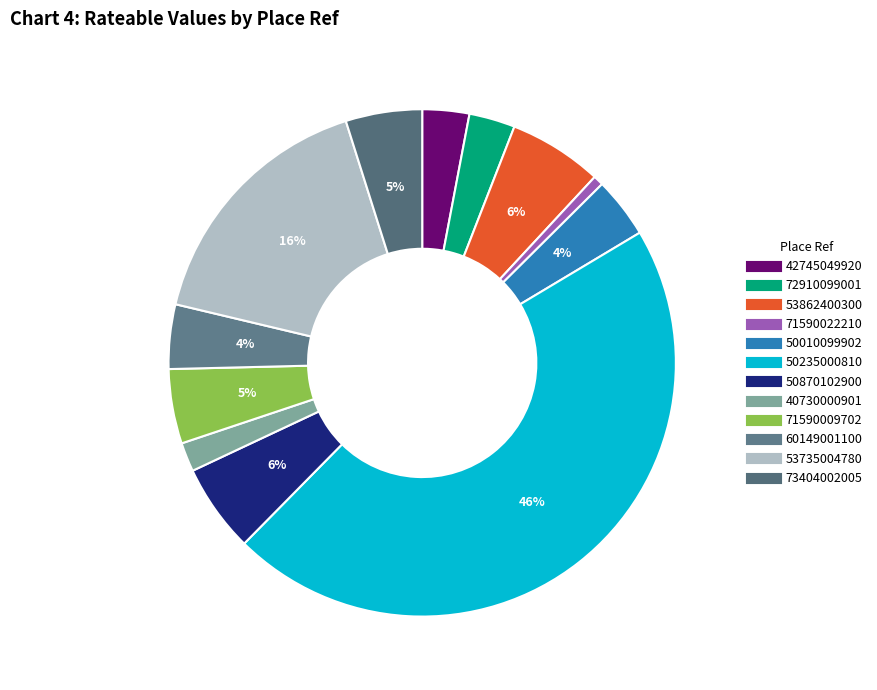

Does 53735004780 represent more than half of the total?

No